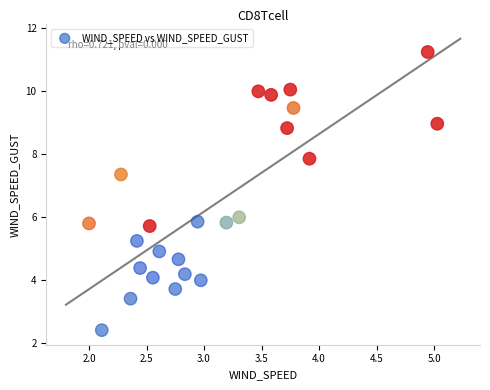

What is the range of X values (max minus min)?

3.0